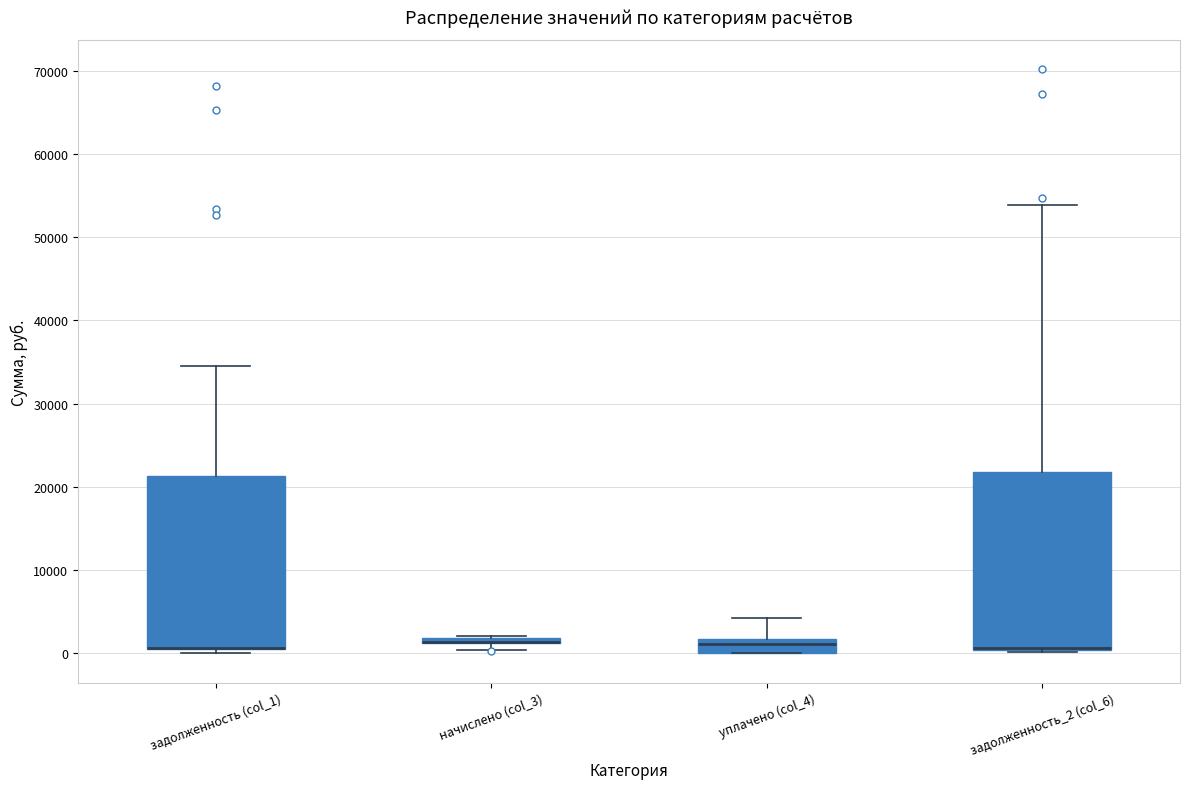

Where is the upper edge of the box for уплачено (col_4) on the y-axis? The values are not printed on the chart, so give them approximately, as read against the axis.

2000